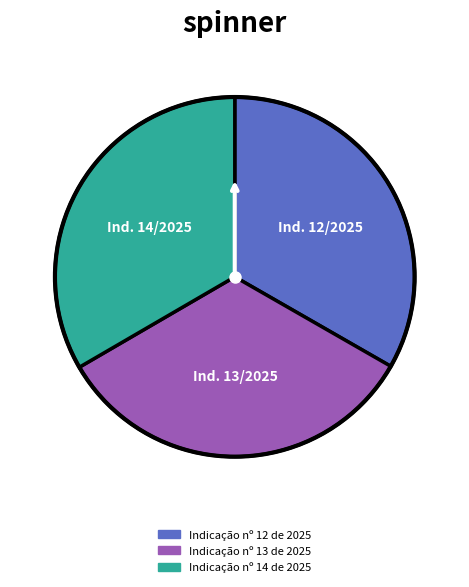

Is there a majority slice in this chart?

No